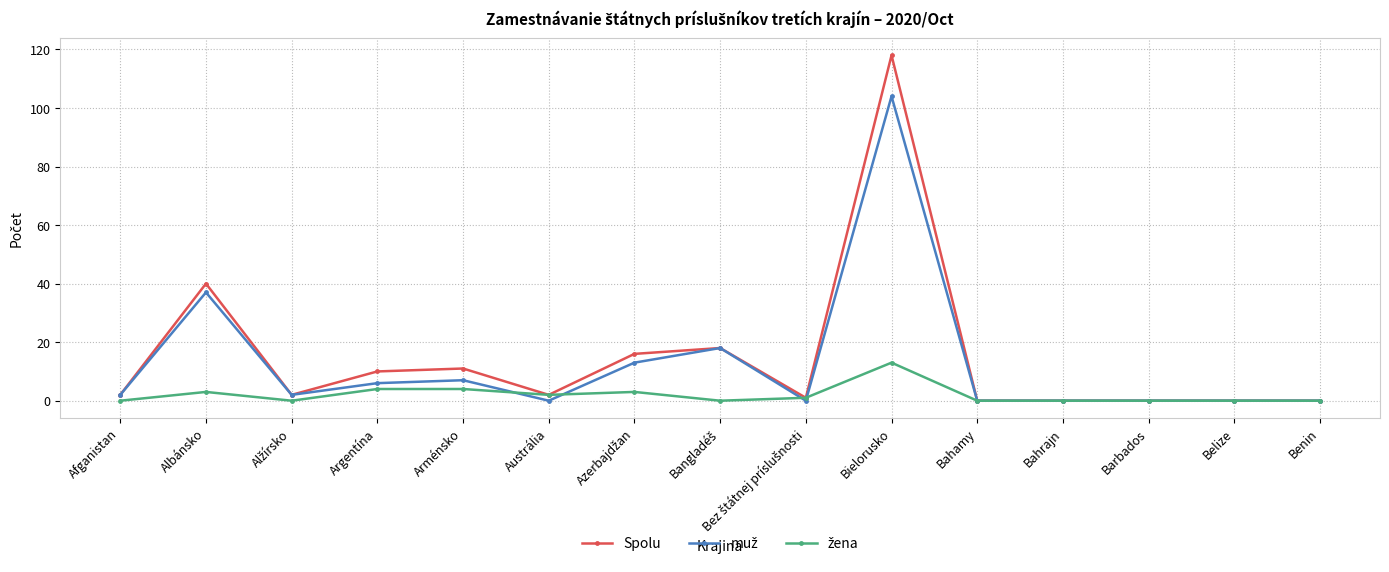

What is the greatest value displayed?

118